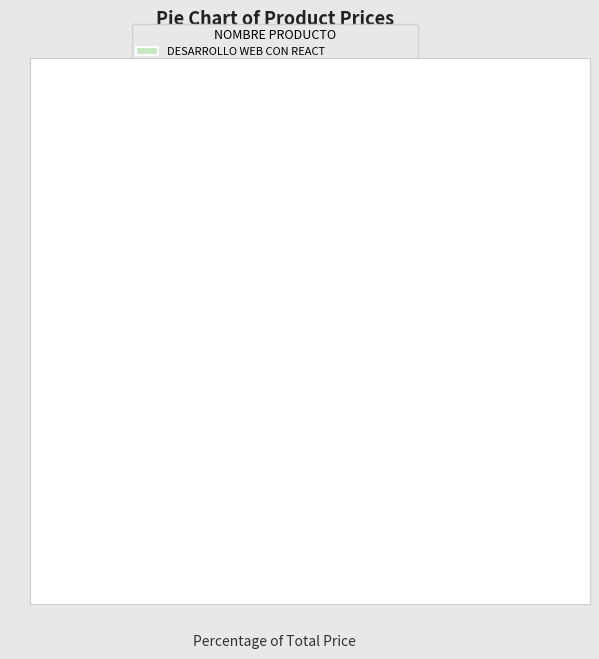

Is it true that EL GRAN LIBRO DE ANDROID is 25% of the pie?

False